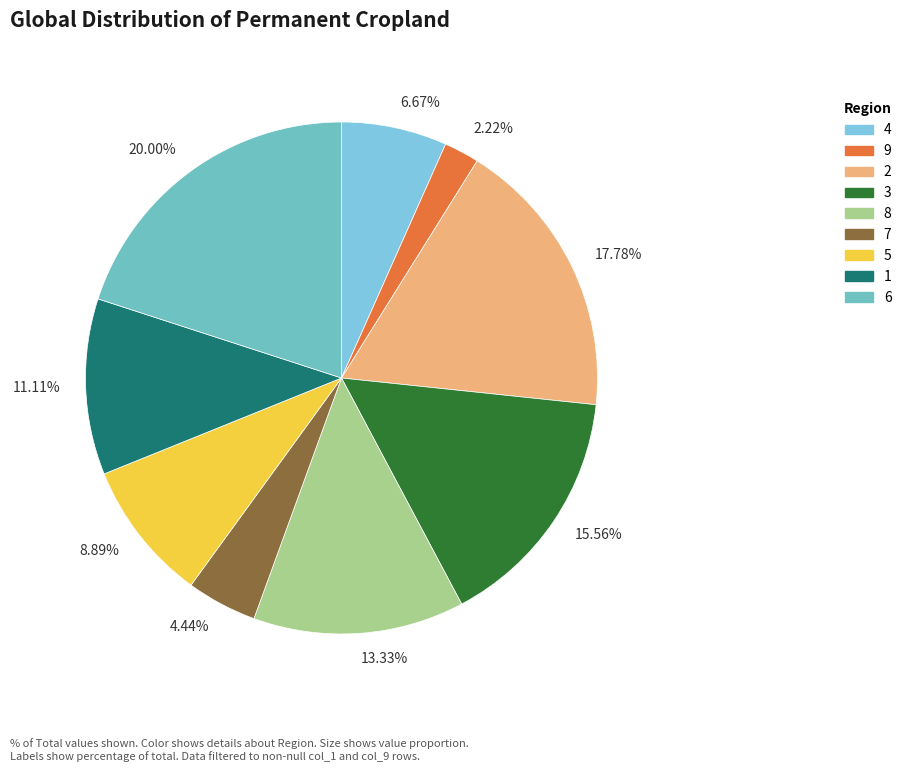

Count the number of slices in the pie.

9